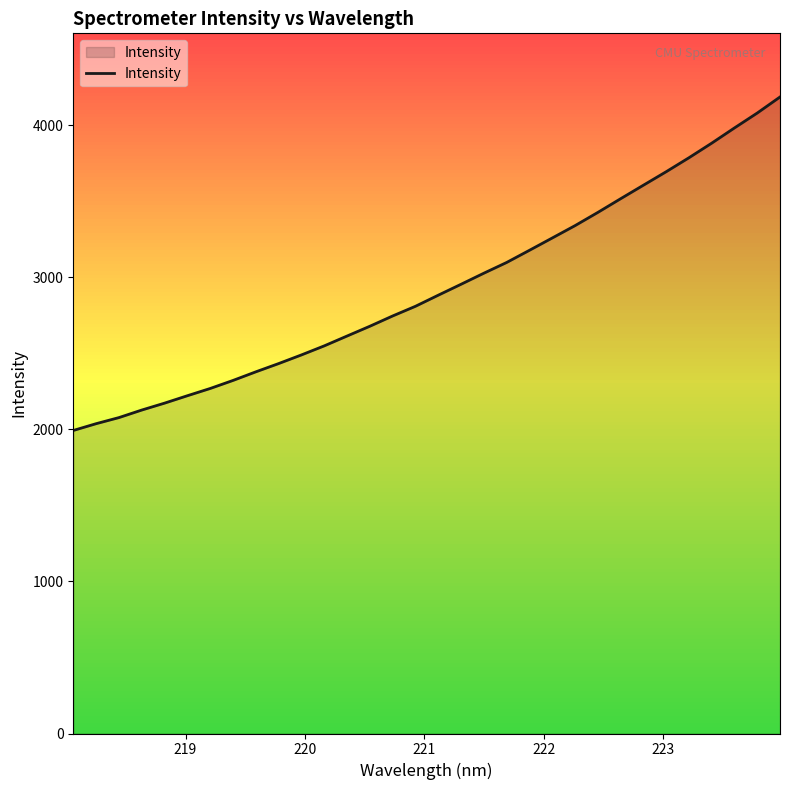

How many series are shown in this chart?

1